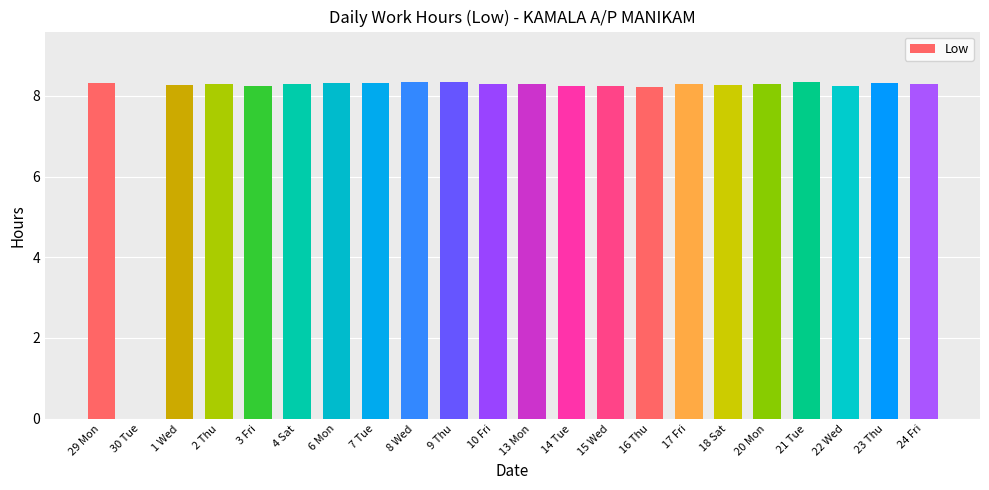

Approximately how many times larger is the value at 20 Mon compared to 21 Tue?

1.0